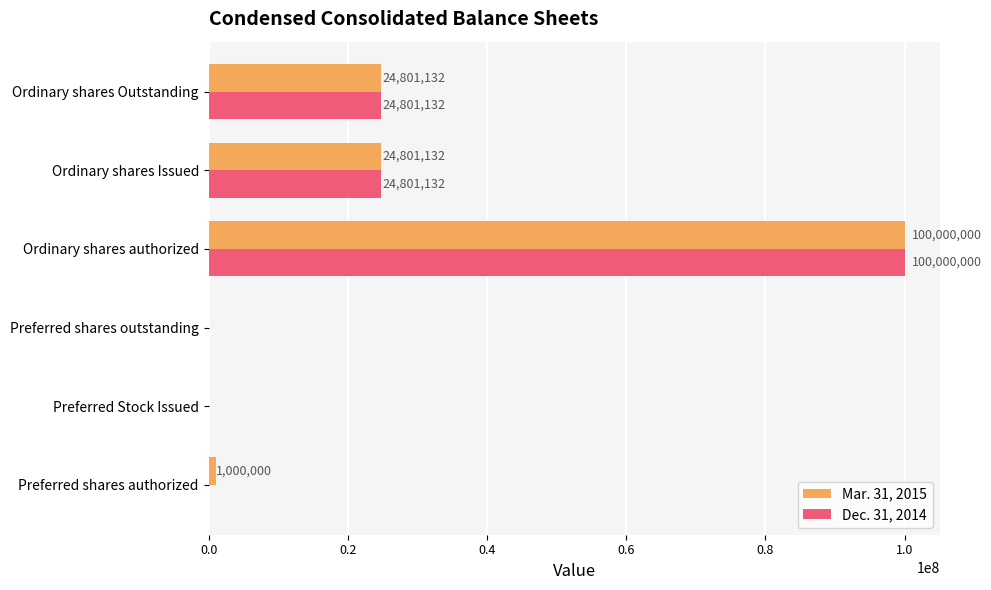

Read the Dec. 31, 2014 value at Ordinary shares Issued.

24801132